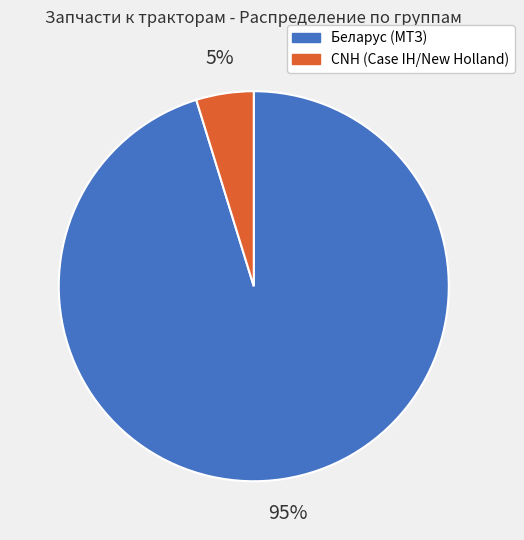

Is there a majority slice in this chart?

Yes